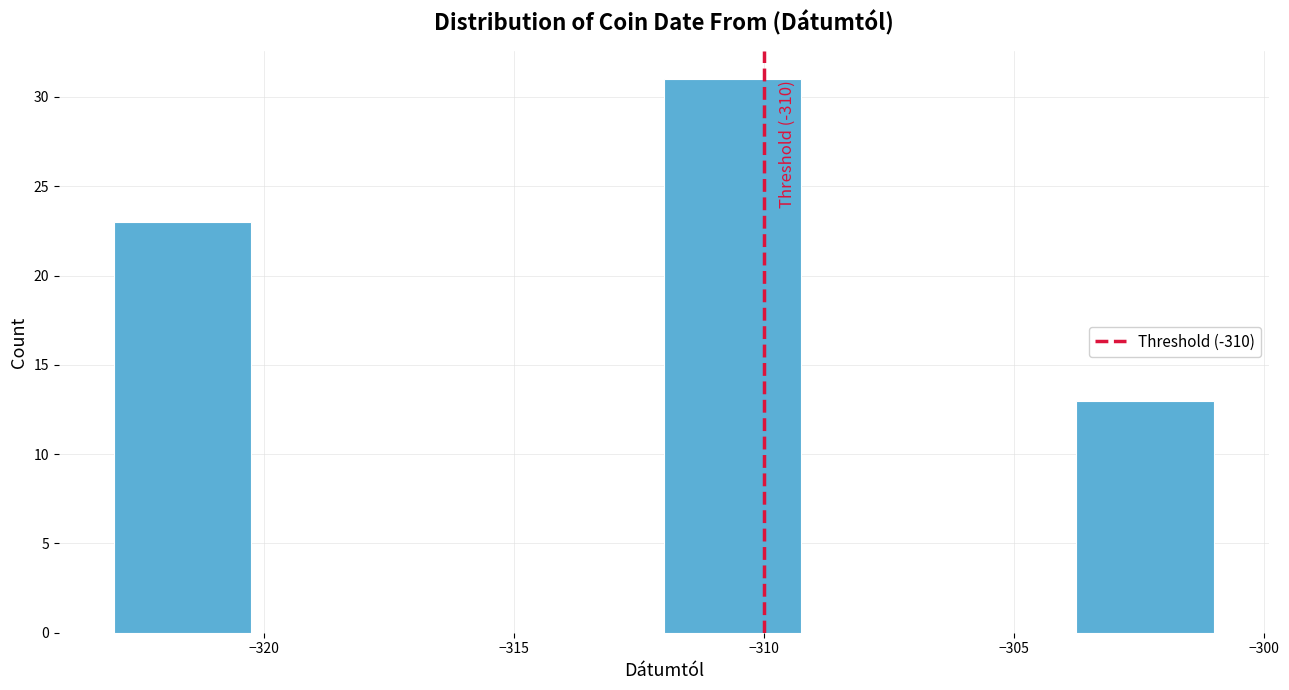

Which range on the x-axis has the tallest bar?

-312.00 to -309.25